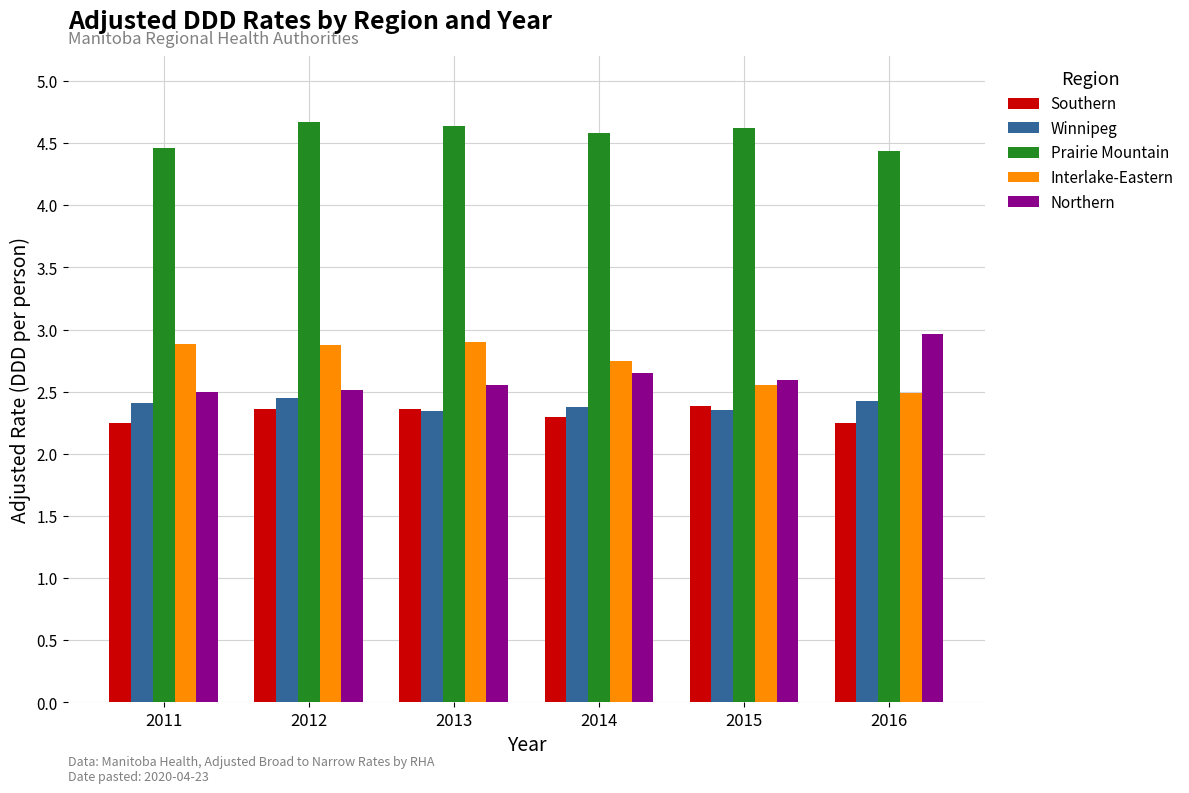

What is the value of the Winnipeg bar at the 6th from the left?

2.4